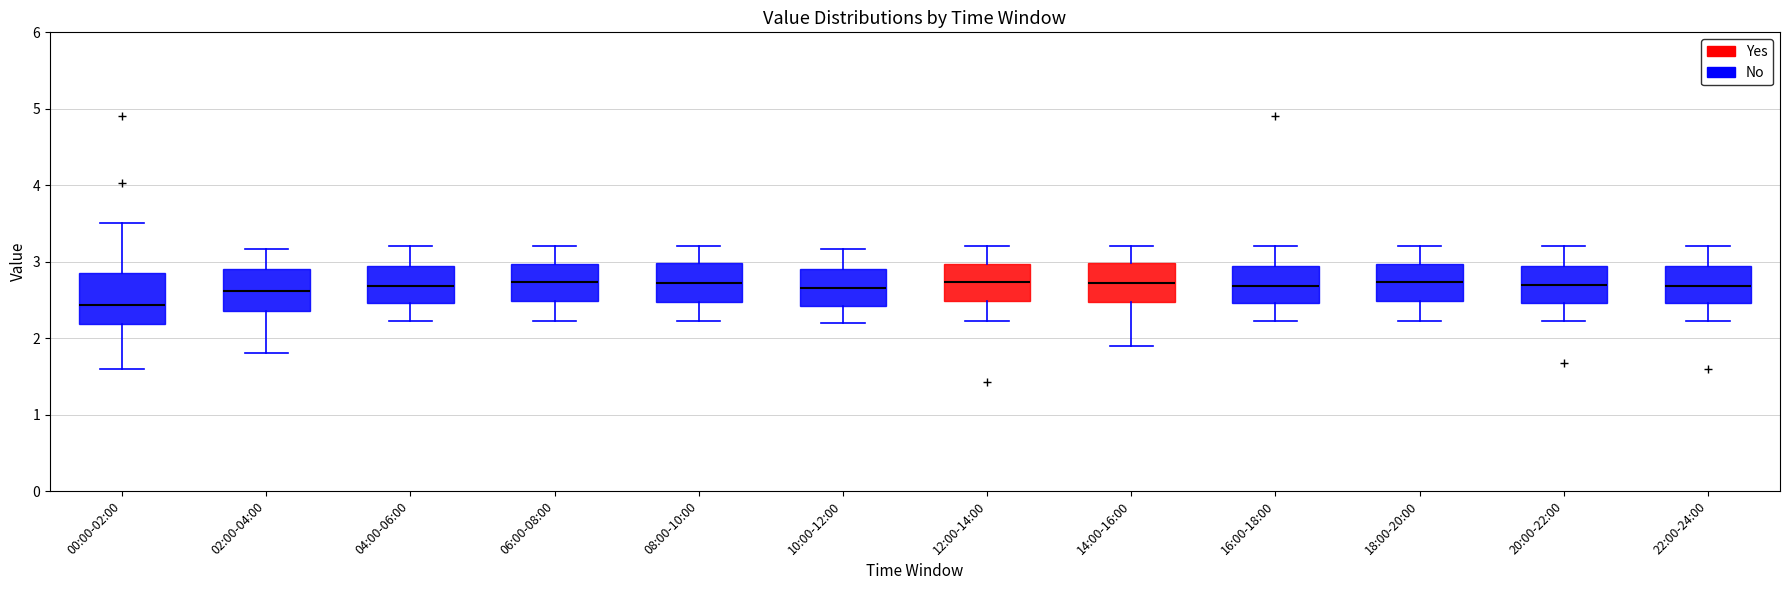

Reading left to right, transcribe this box plot: for each box, give where its median line is, the range the box spans, and where its two whiskers end, as read against the y-axis. The values are not printed on the chart, so give them approximately, as read against the axis.

00:00-02:00: median 2.4, box 2.2 to 2.9, whiskers 1.6 to 3.5
02:00-04:00: median 2.6, box 2.4 to 2.9, whiskers 1.8 to 3.2
04:00-06:00: median 2.7, box 2.5 to 2.9, whiskers 2.2 to 3.2
06:00-08:00: median 2.7, box 2.5 to 3.0, whiskers 2.2 to 3.2
08:00-10:00: median 2.7, box 2.5 to 3.0, whiskers 2.2 to 3.2
10:00-12:00: median 2.7, box 2.4 to 2.9, whiskers 2.2 to 3.2
12:00-14:00: median 2.7, box 2.5 to 3.0, whiskers 2.2 to 3.2
14:00-16:00: median 2.7, box 2.5 to 3.0, whiskers 1.9 to 3.2
16:00-18:00: median 2.7, box 2.5 to 2.9, whiskers 2.2 to 3.2
18:00-20:00: median 2.7, box 2.5 to 3.0, whiskers 2.2 to 3.2
20:00-22:00: median 2.7, box 2.5 to 2.9, whiskers 2.2 to 3.2
22:00-24:00: median 2.7, box 2.5 to 2.9, whiskers 2.2 to 3.2